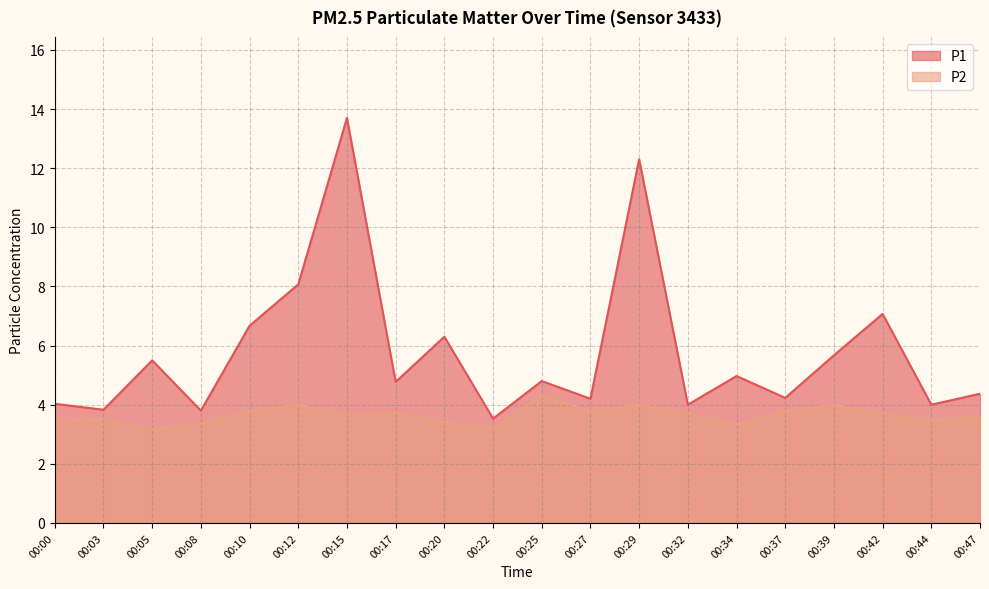

What is the lowest value of the P1 series?

3.5